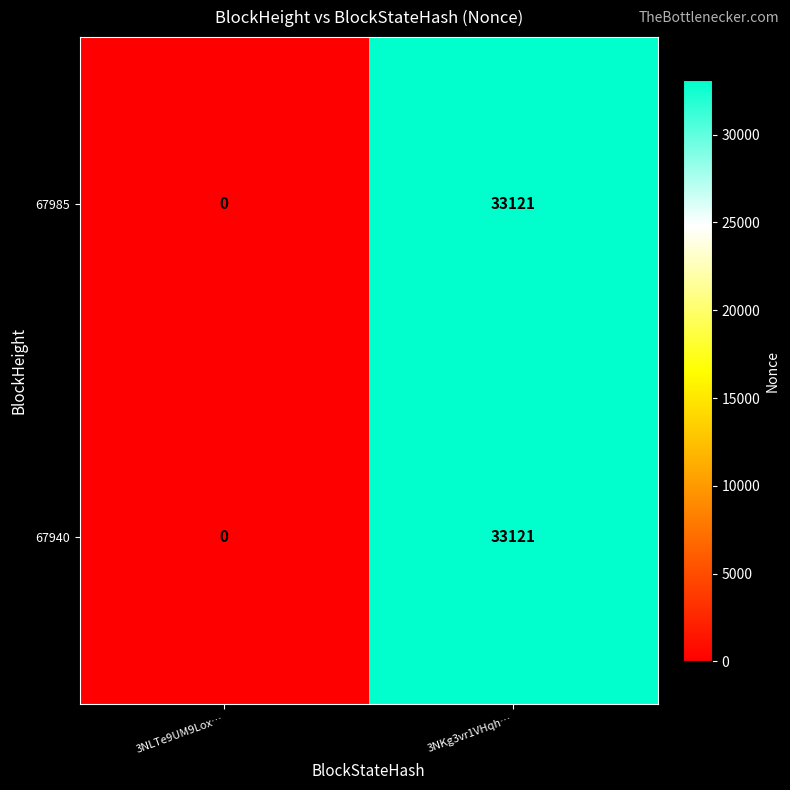

List the labels in order of 67985 value, smallest first.

3NLTe9UM9Lox…, 3NKg3vr1VHqh…